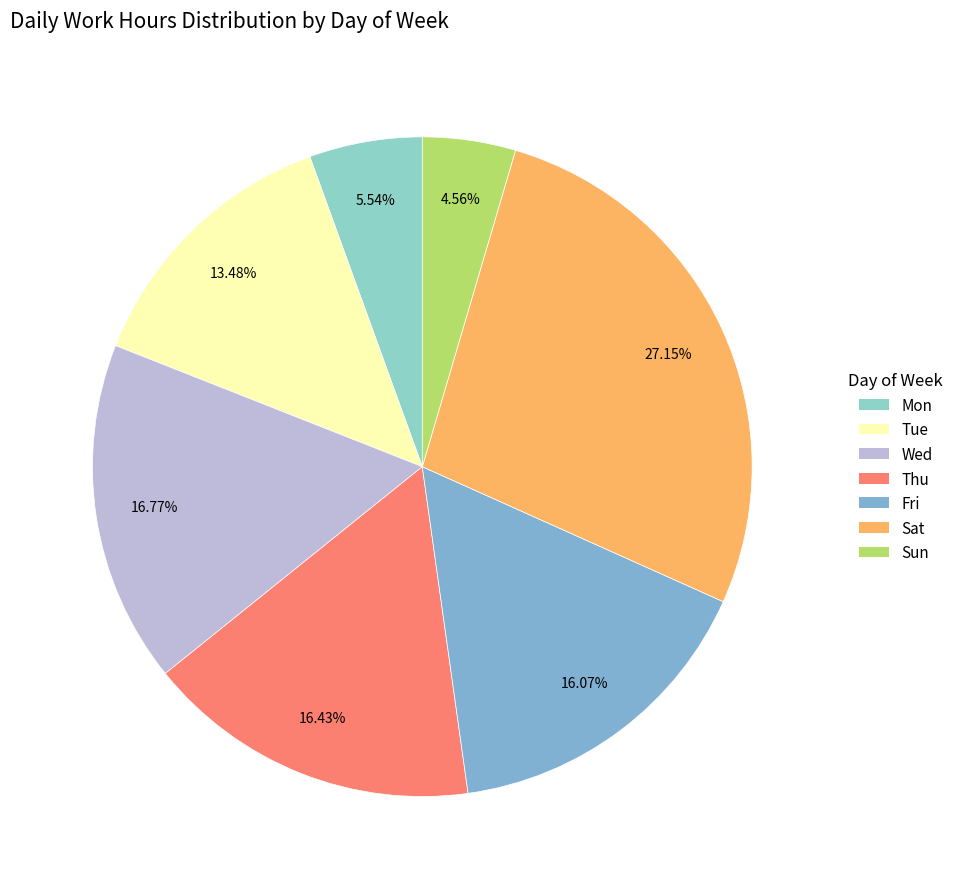

How many segments does this pie chart have?

7